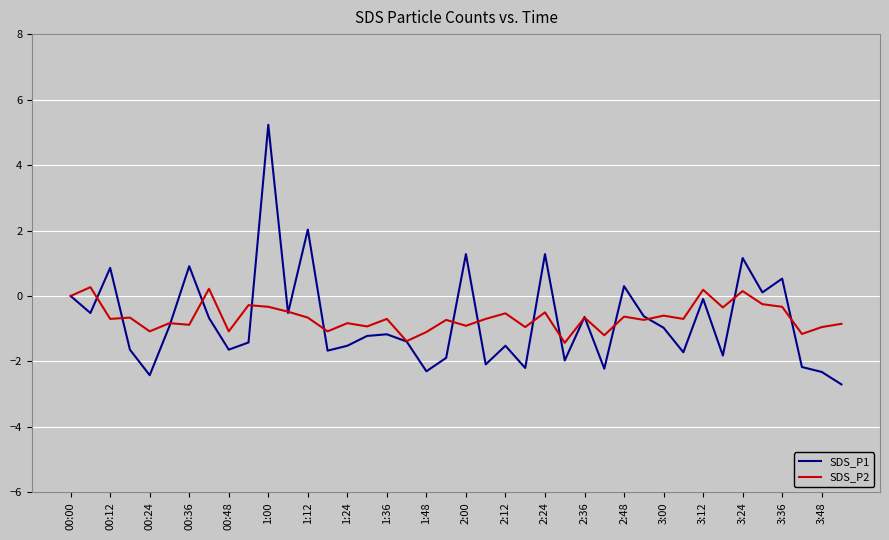

Rank the series by their maximum value, from lowest to highest.

SDS_P2, SDS_P1